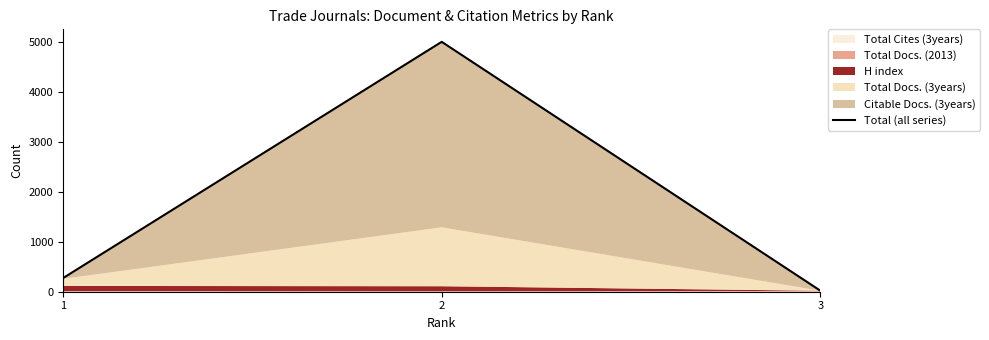

The chart shows a value of 8 at 3. True or false?

False